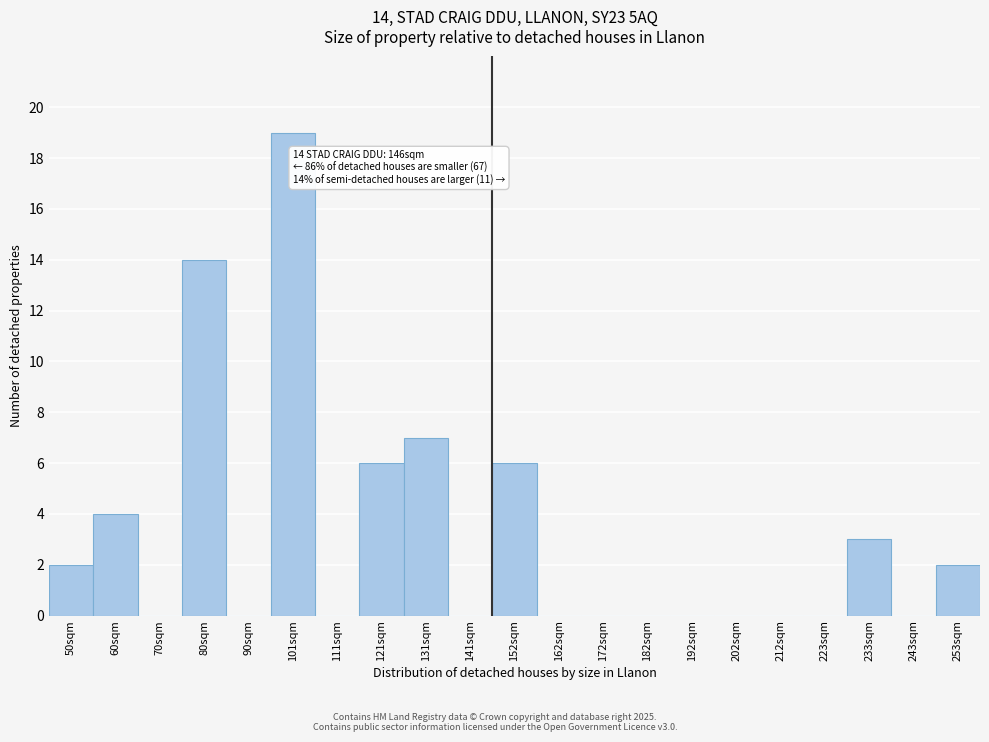

Reading right to left, extract all data points from this chart.

253sqm=2	243sqm=0	233sqm=3	223sqm=0	212sqm=0	202sqm=0	192sqm=0	182sqm=0	172sqm=0	162sqm=0	152sqm=6	141sqm=0	131sqm=7	121sqm=6	111sqm=0	101sqm=19	90sqm=0	80sqm=14	70sqm=0	60sqm=4	50sqm=2